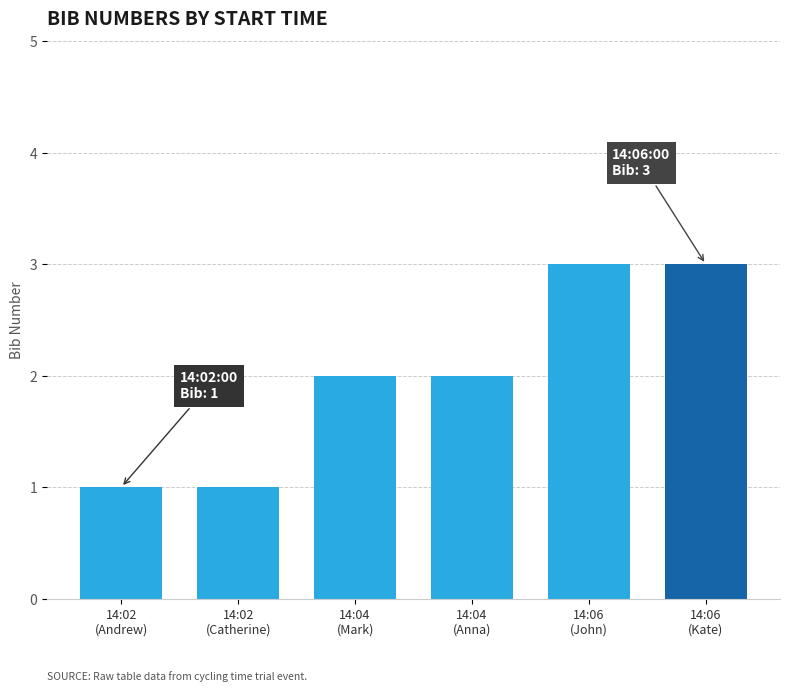

How many series are shown in this chart?

1